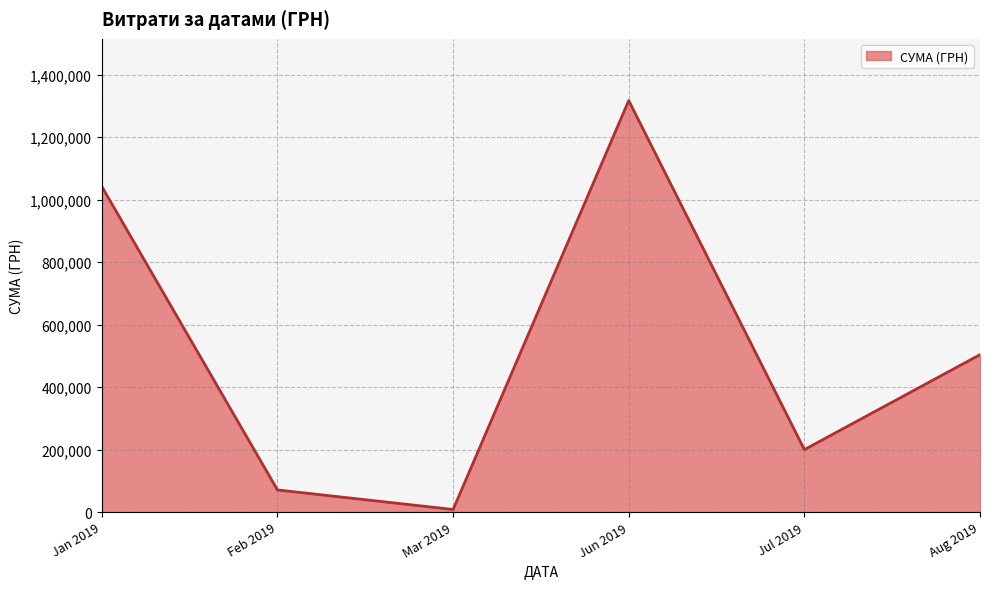

Which label corresponds to the smallest value in the chart?

Mar 2019